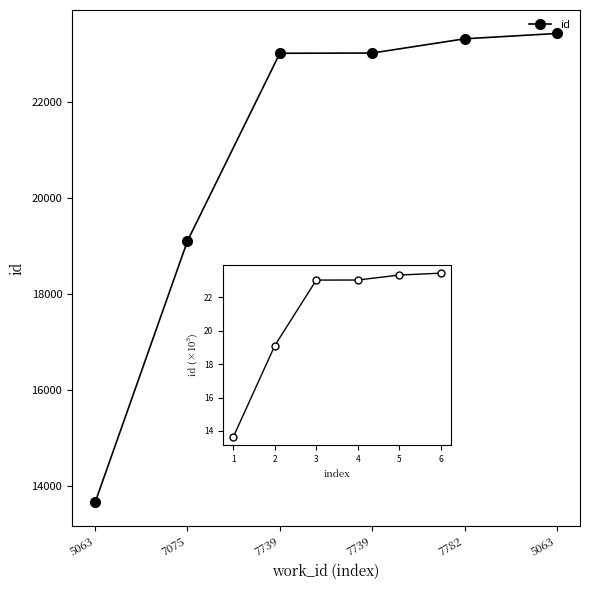

Is the value of id (x1000) at 5063 greater than the value of id at 7739?

No